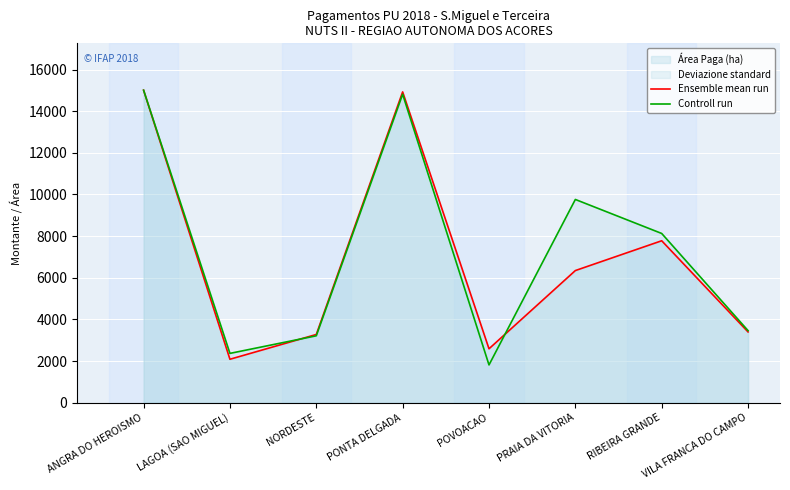

How many lines are shown in the chart?

2